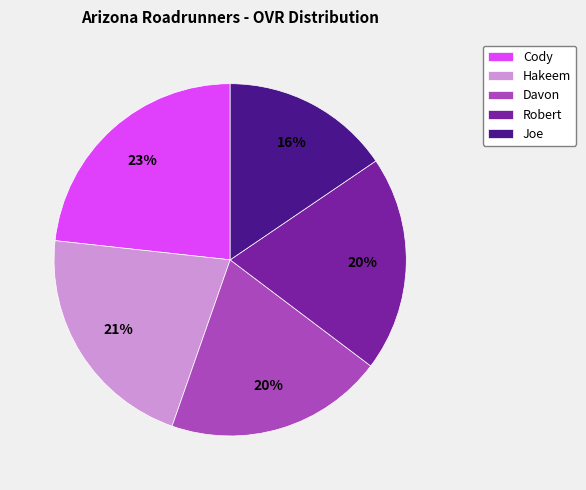

Which has a higher value, Robert or Cody?

Cody